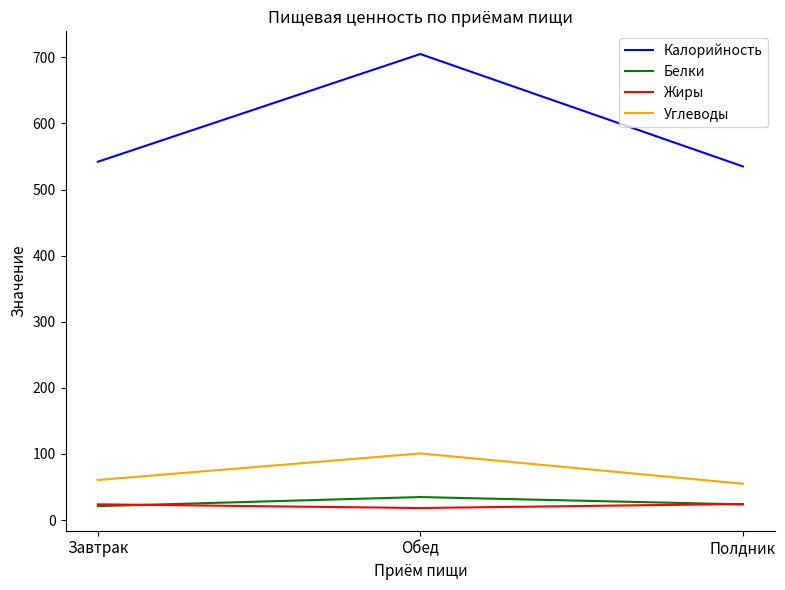

What is the sum of the Жиры values at Завтрак and Полдник?

48.1